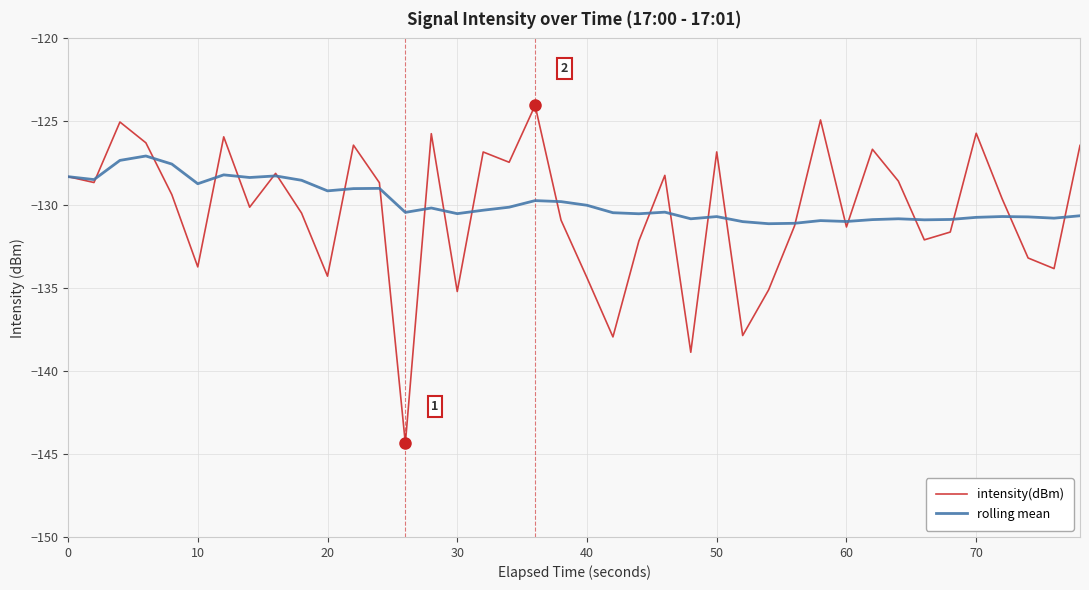

Which series has the largest range (max minus min)?

intensity(dBm)